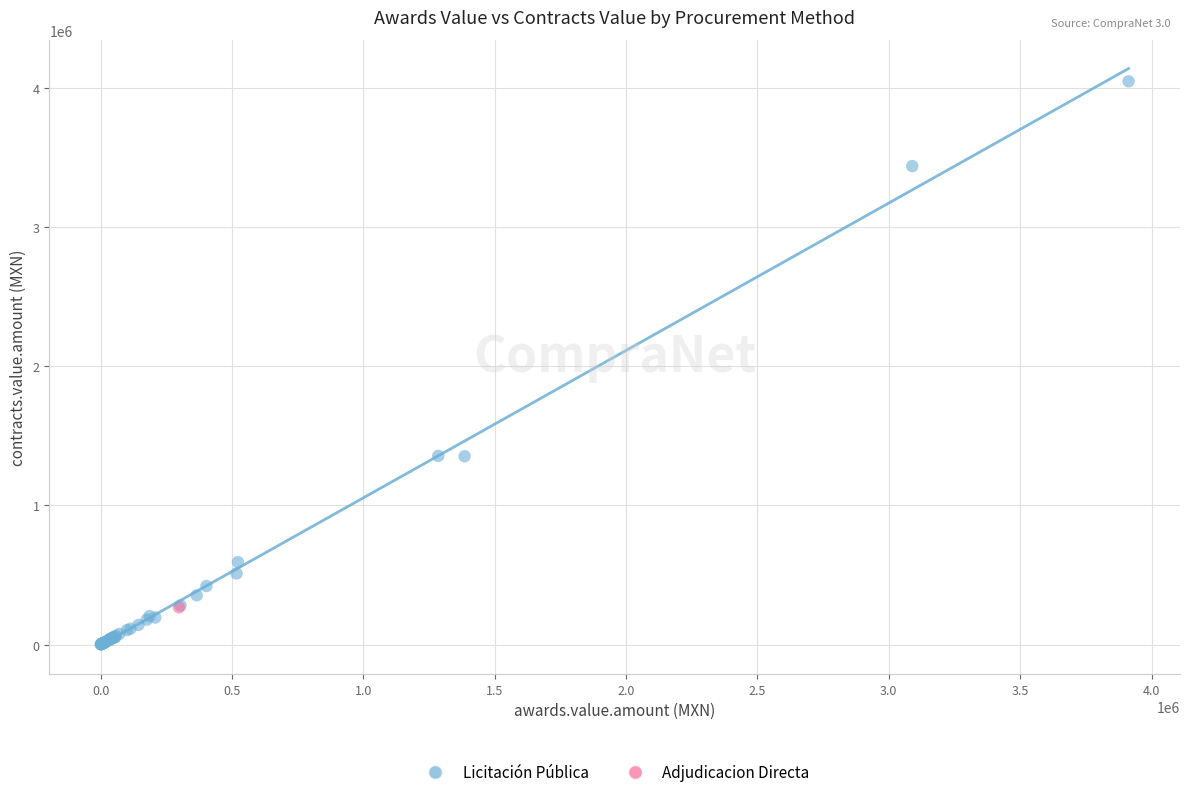

What are all the series names shown in the legend?

Licitación Pública, Adjudicacion Directa